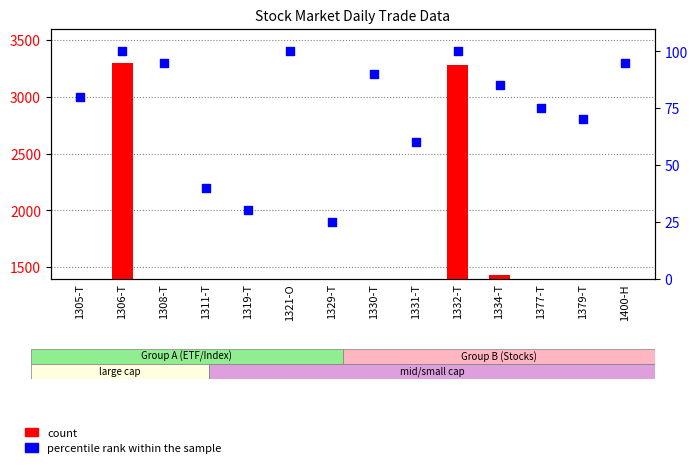

At which category is the sum across all series the highest?

1306-T